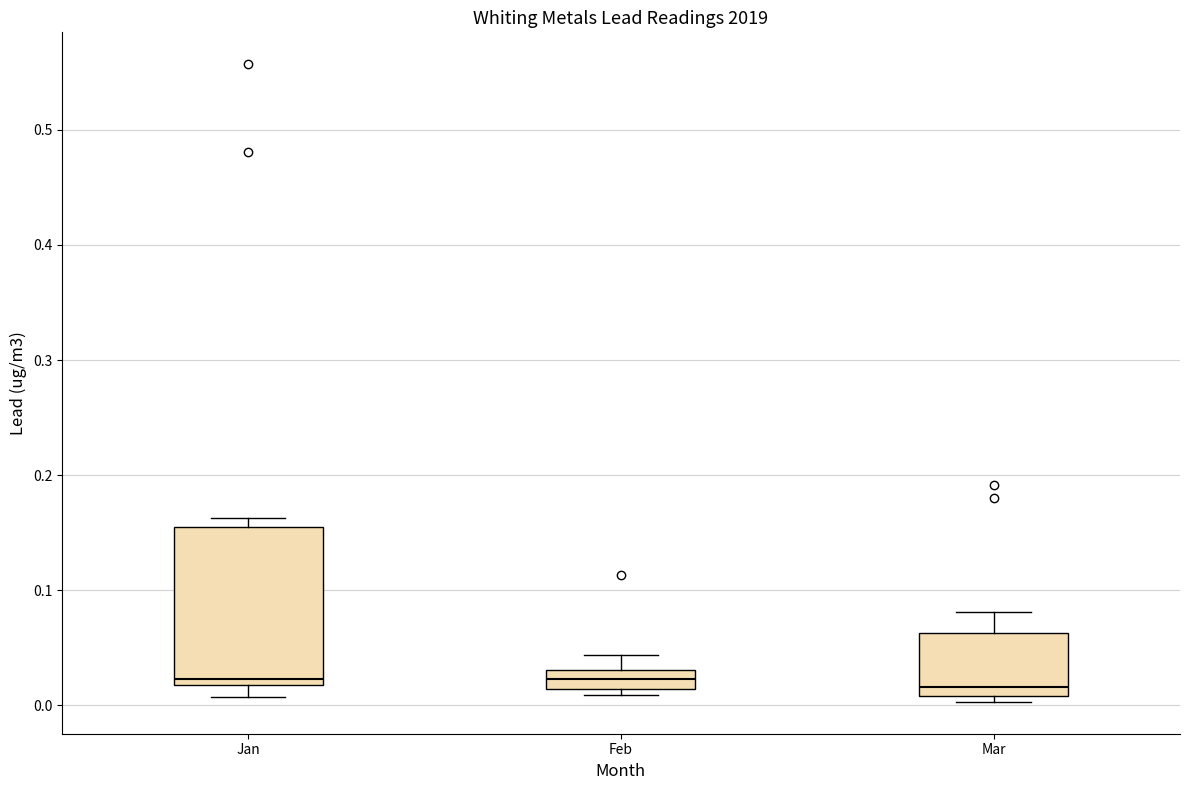

Where does the upper whisker of the box for Feb end on the y-axis? The values are not printed on the chart, so give them approximately, as read against the axis.

0.04